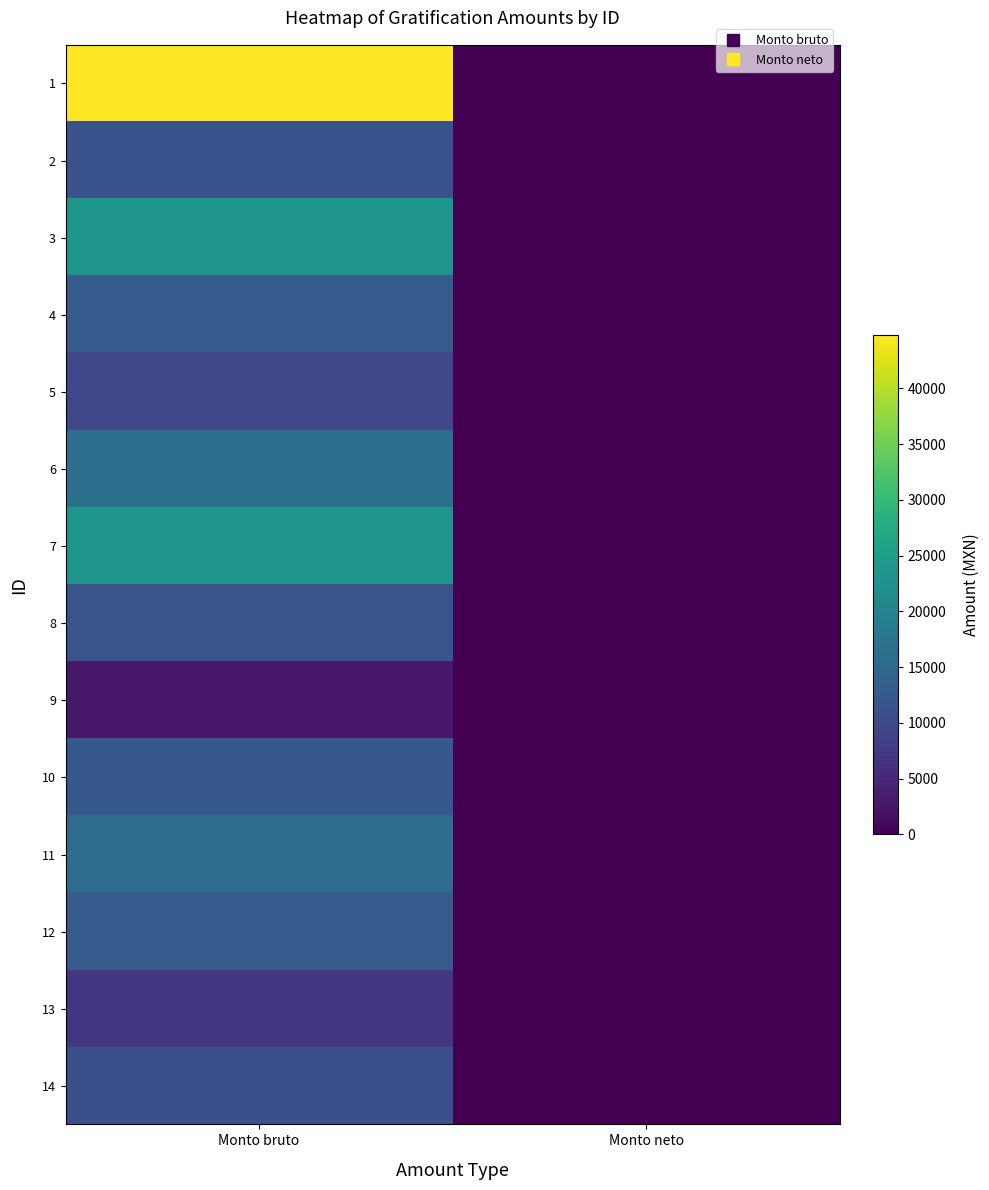

Rank the series at Monto bruto from lowest to highest value.

9, 13, 5, 14, 2, 8, 10, 4, 12, 11, 6, 3, 7, 1